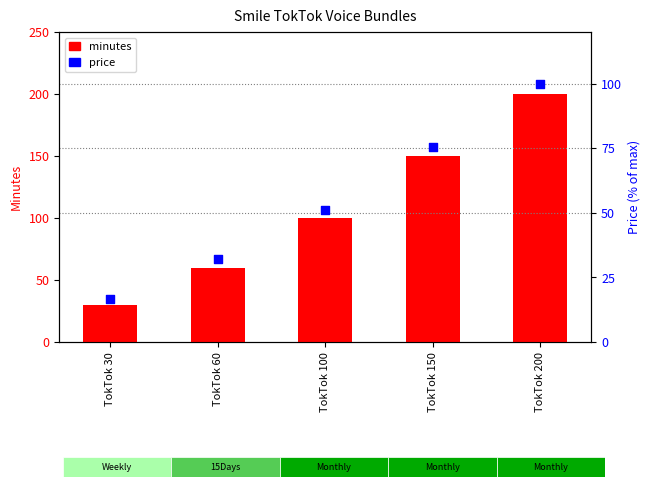

Which series contains the lowest Y value?

price